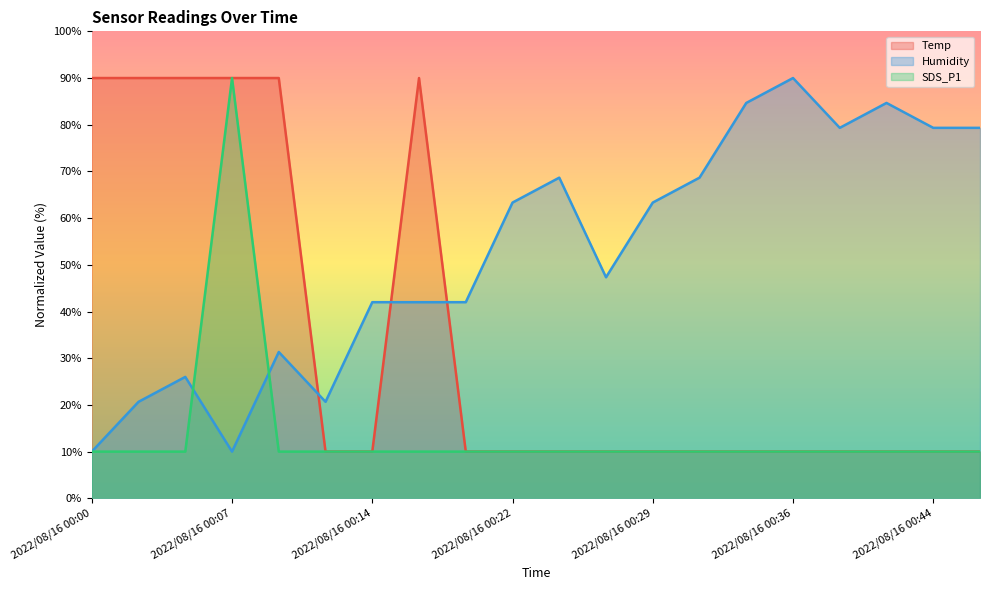

At which category does Humidity reach its first local peak?

2022/08/16 00:05